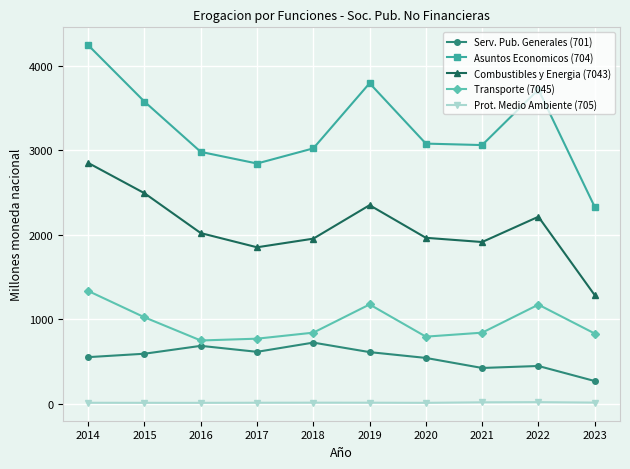

What is the average value of the Asuntos Economicos (704) series?

3262.9